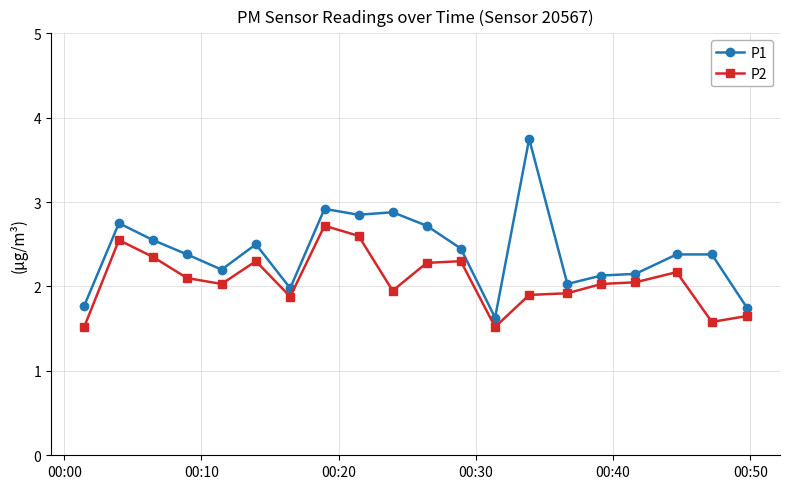

What is the sum of all P2 values?

41.4